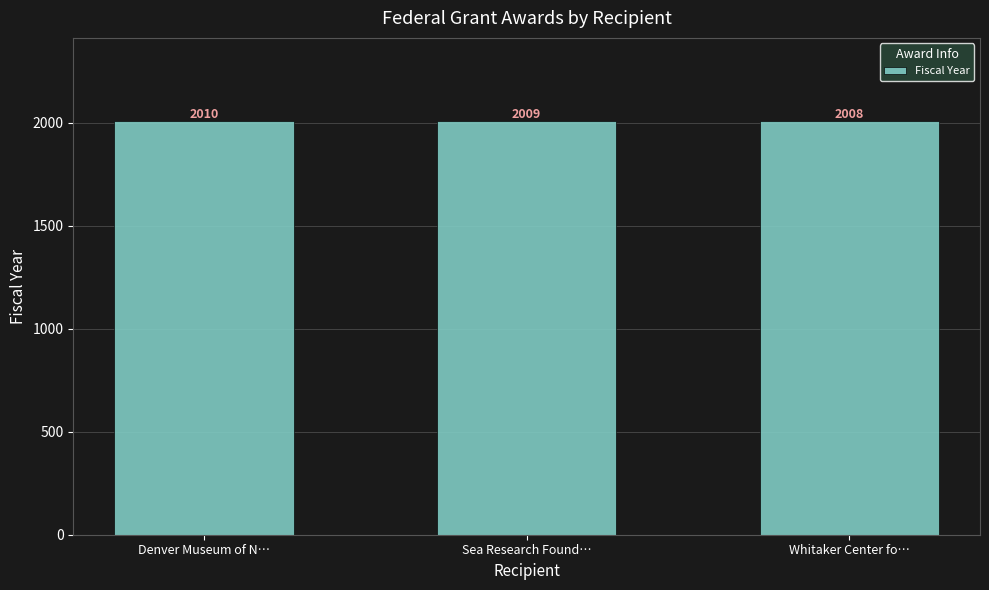

Count the values in the range 2008 to 2010.

3